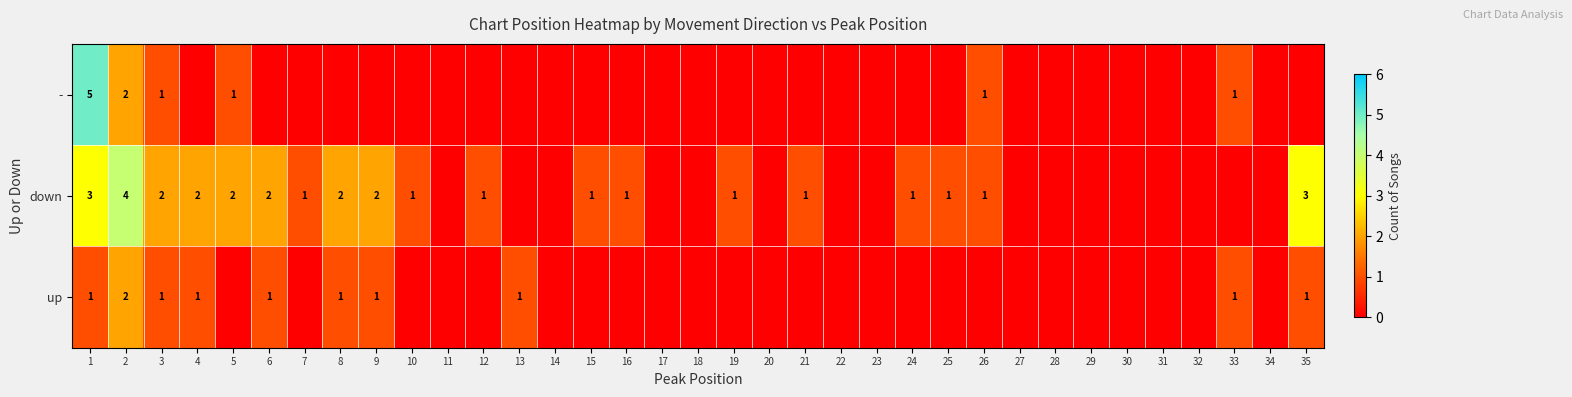

True or false: - has a value of 1 at 33.

True